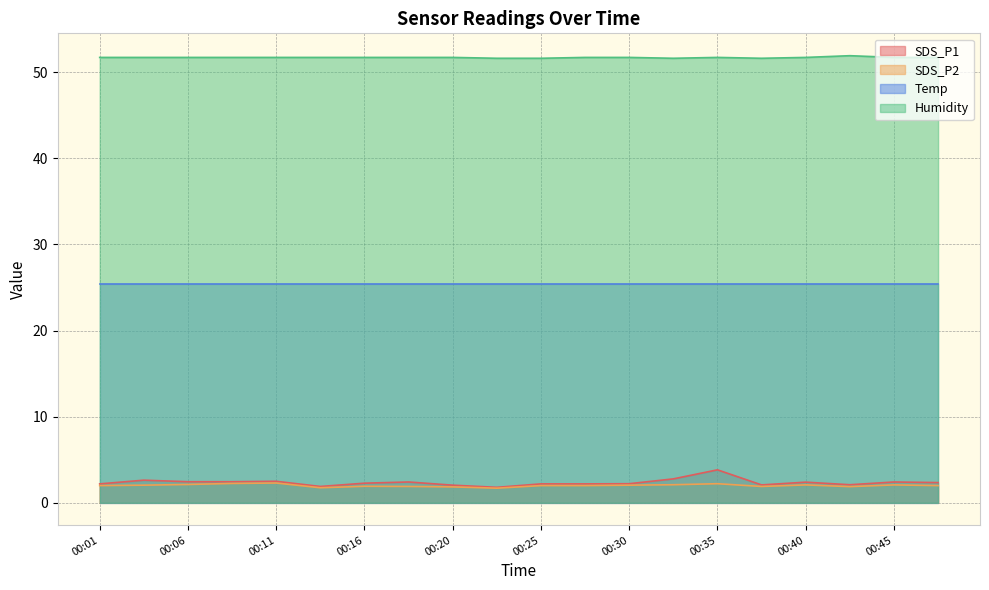

True or false: Humidity and SDS_P2 intersect in this chart.

False